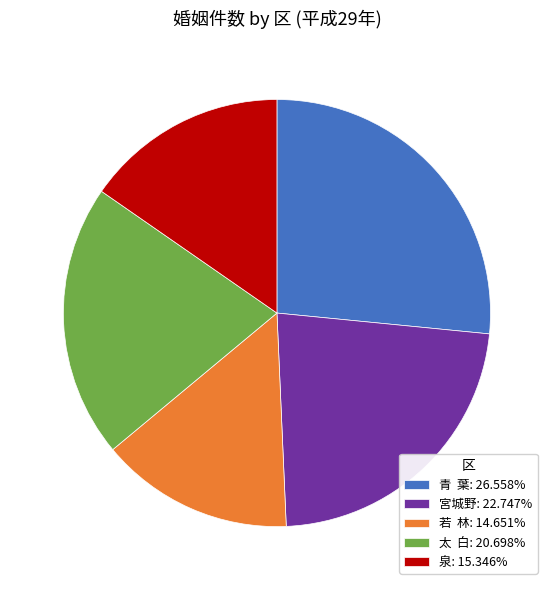

Do 青 葉: 26.558% and 若 林: 14.651% together represent more than half of the pie?

No